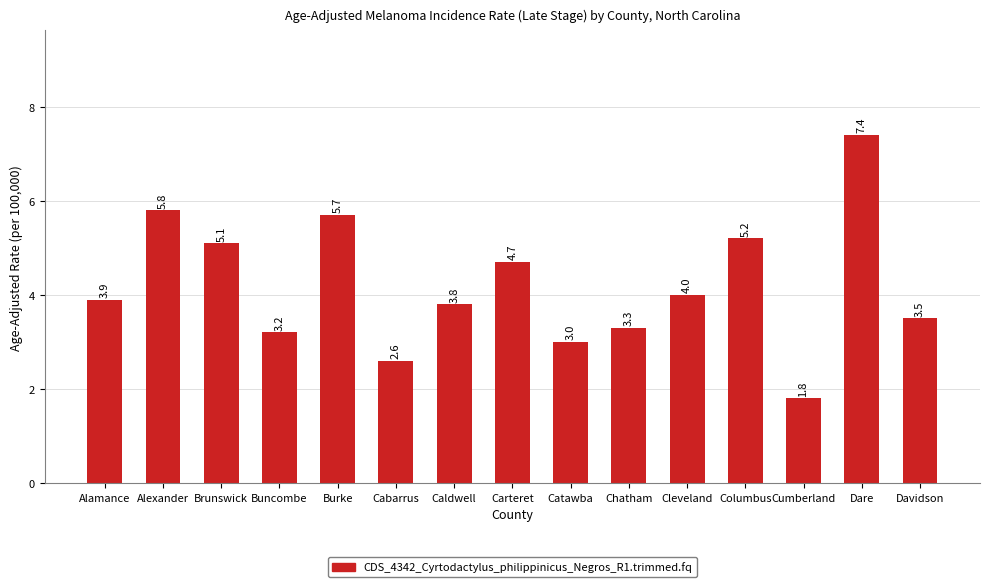

Which has a higher value, Buncombe or Cumberland?

Buncombe